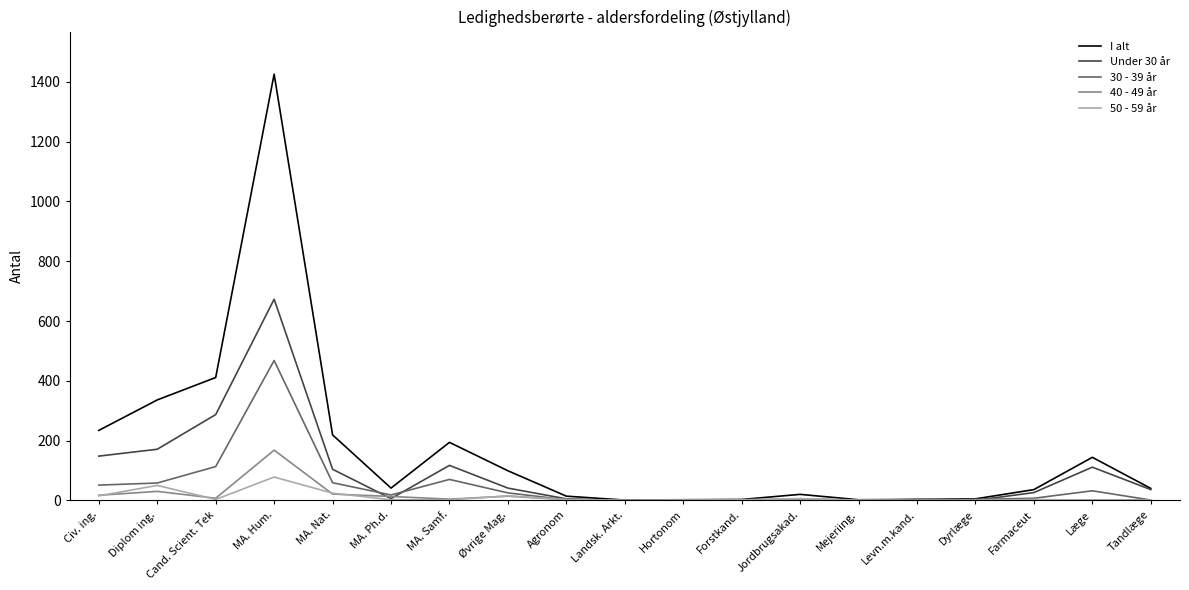

What is the average value of the 40 - 49 år series?

15